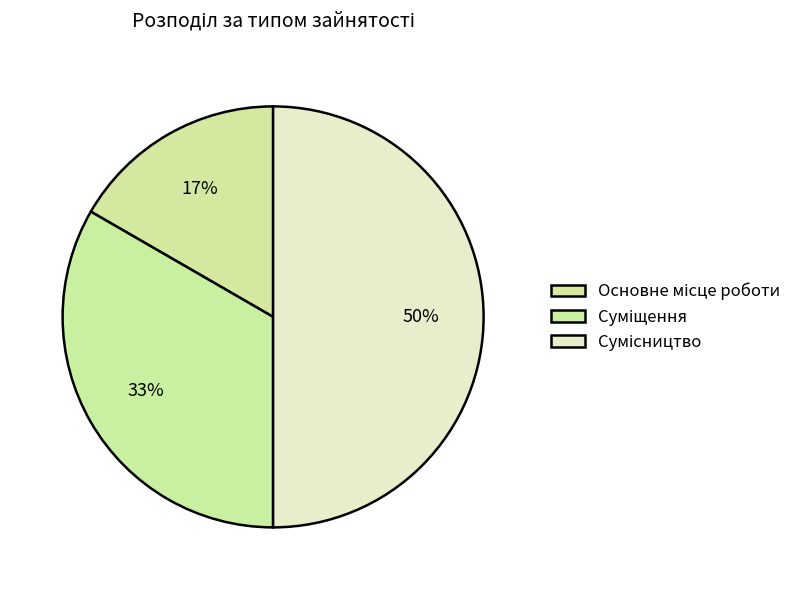

What is the largest slice in the pie chart?

Сумісництво